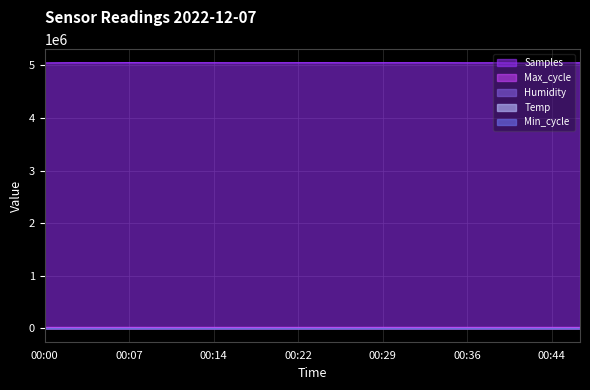

How many distinct data groups are displayed?

5